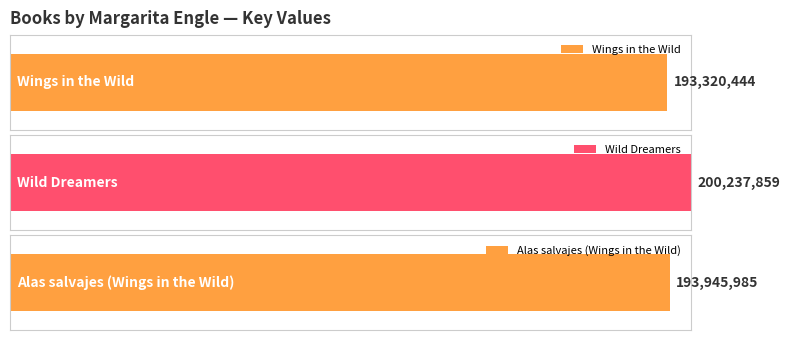

The value at Alas salvajes (Wings in the Wild) is 193945985. True or false?

True